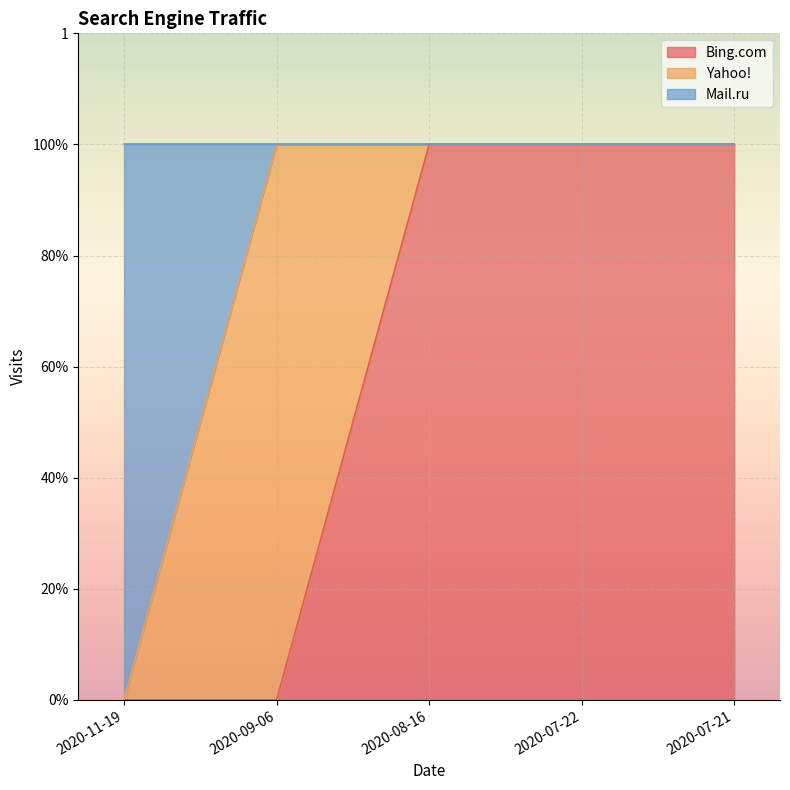

How many Bing.com values are between 0 and 1?

5